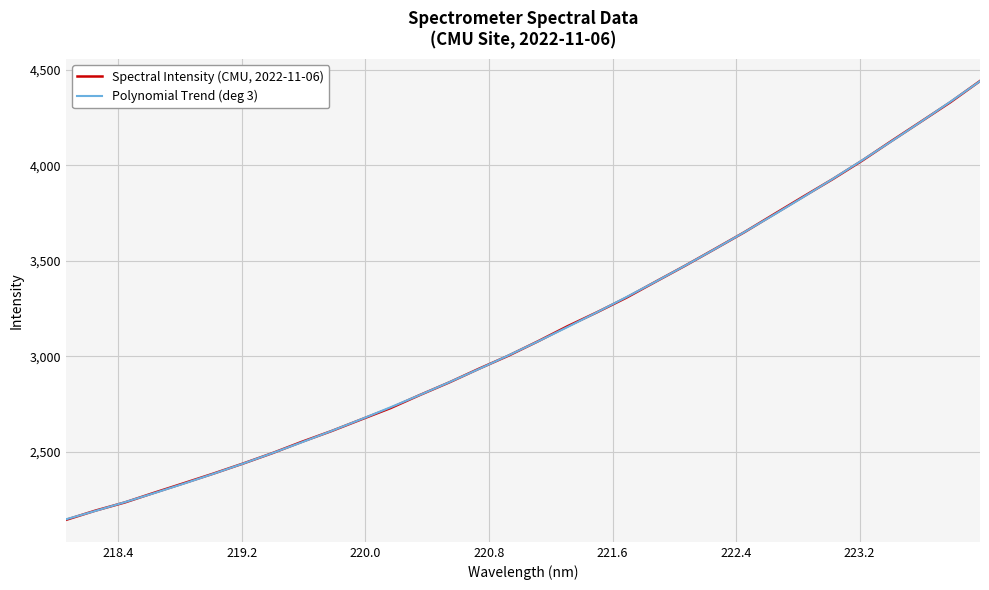

What is the minimum value shown in the chart?

2143.8